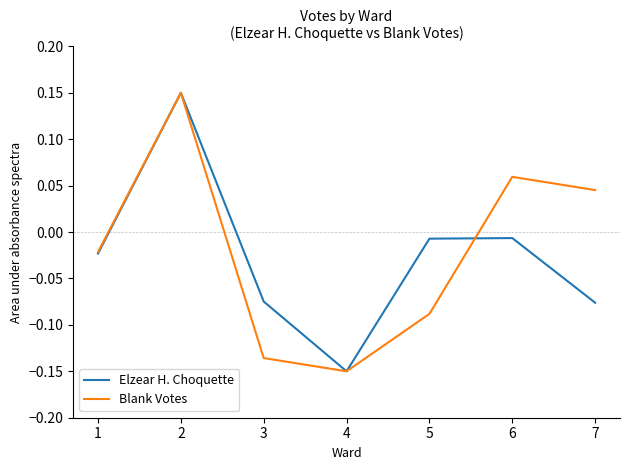

List the labels in order of Blank Votes value, smallest first.

4, 3, 5, 1, 7, 6, 2